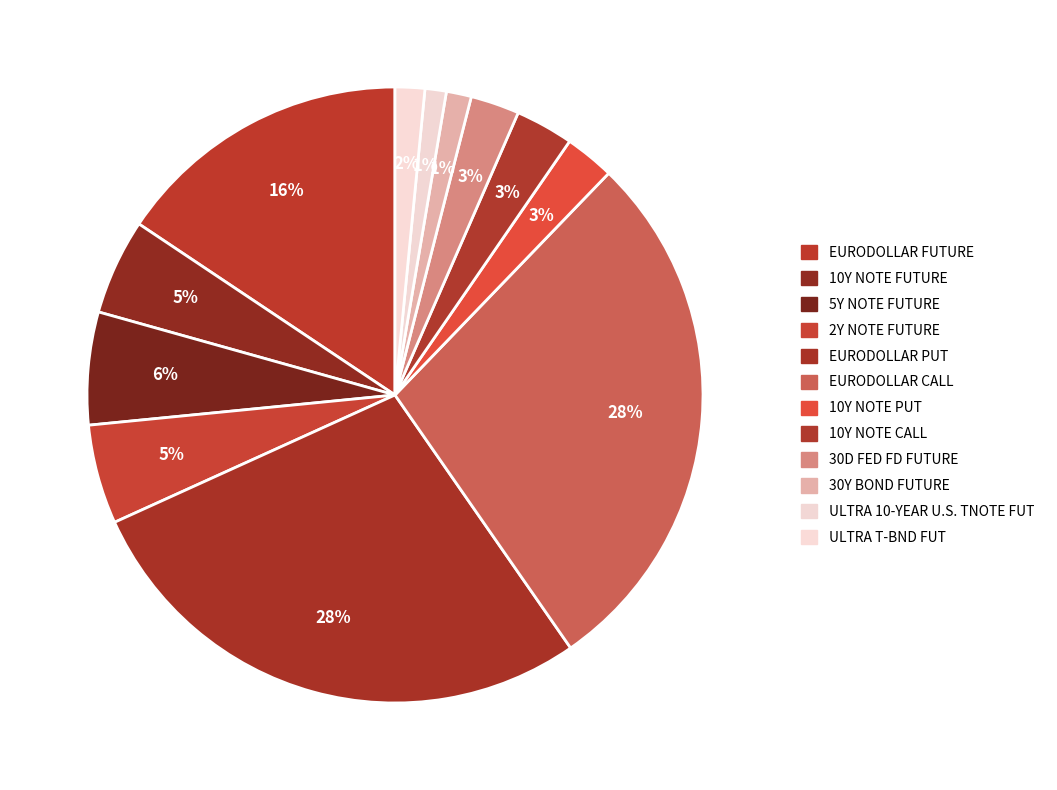

How many slices are in this pie chart?

12